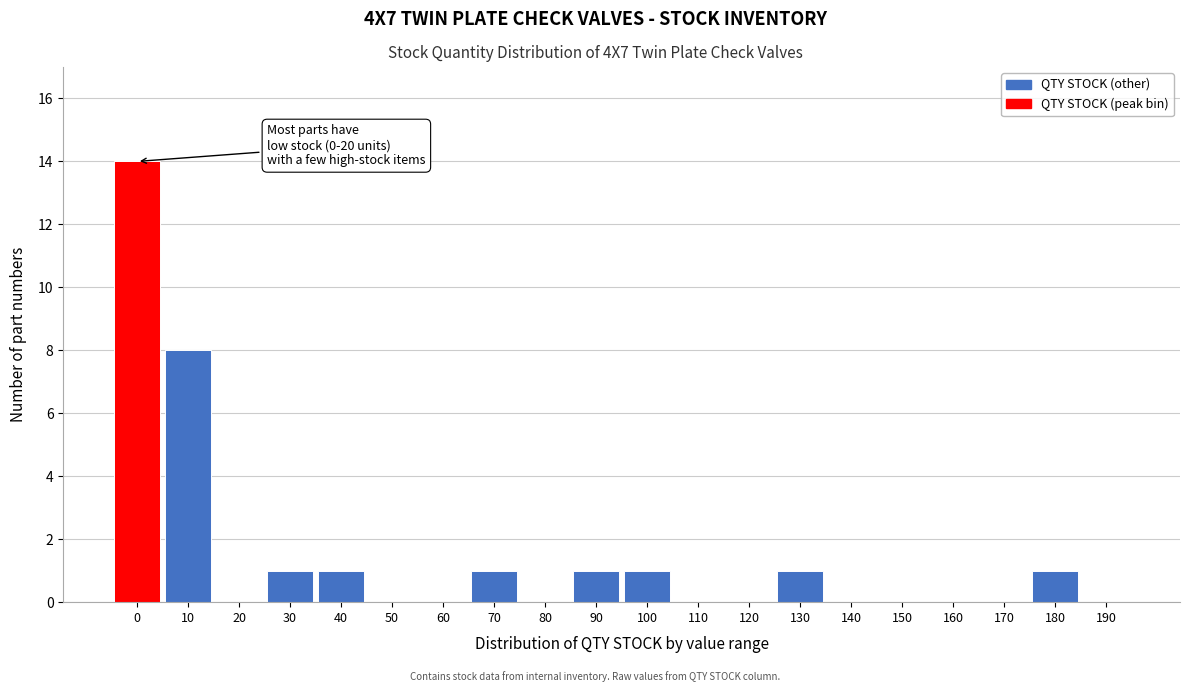

Reading left to right, list all the values displayed in this chart.

0=14	10=8	20=0	30=1	40=1	50=0	60=0	70=1	80=0	90=1	100=1	110=0	120=0	130=1	140=0	150=0	160=0	170=0	180=1	190=0